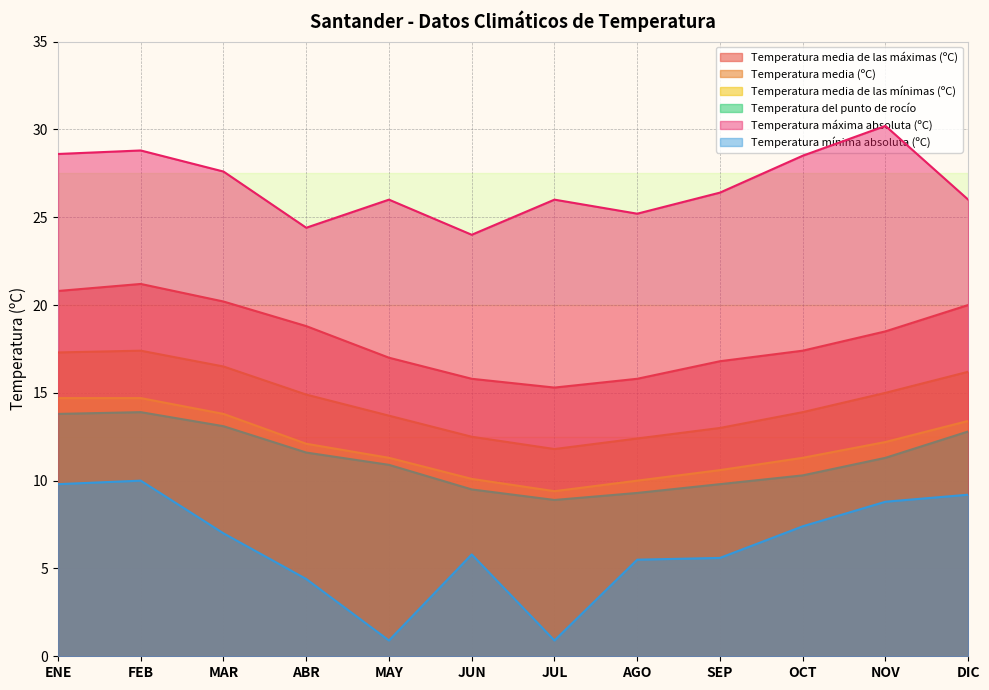

What position from the right is DIC?

1